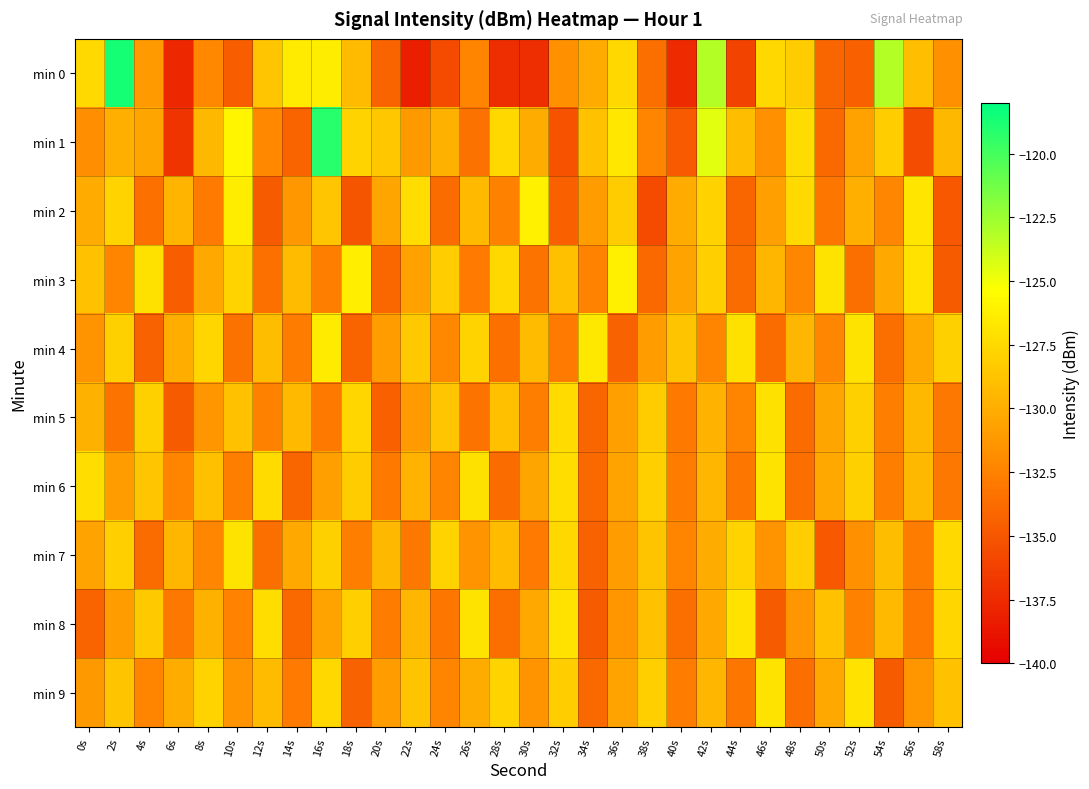

Which category has the lowest value across all series?

22s